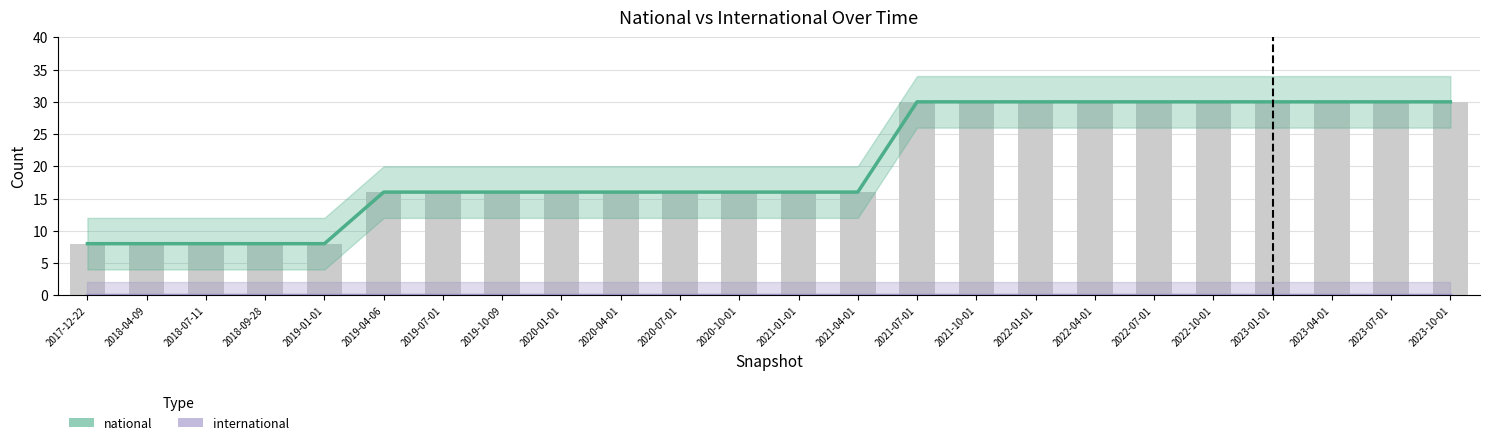

Reading right to left, list all the values displayed in this chart.

national: 2023-10-01=30	2023-07-01=30	2023-04-01=30	2023-01-01=30	2022-10-01=30	2022-07-01=30	2022-04-01=30	2022-01-01=30	2021-10-01=30	2021-07-01=30	2021-04-01=16	2021-01-01=16	2020-10-01=16	2020-07-01=16	2020-04-01=16	2020-01-01=16	2019-10-09=16	2019-07-01=16	2019-04-06=16	2019-01-01=8	2018-09-28=8	2018-07-11=8	2018-04-09=8	2017-12-22=8
international: 2023-10-01=0	2023-07-01=0	2023-04-01=0	2023-01-01=0	2022-10-01=0	2022-07-01=0	2022-04-01=0	2022-01-01=0	2021-10-01=0	2021-07-01=0	2021-04-01=0	2021-01-01=0	2020-10-01=0	2020-07-01=0	2020-04-01=0	2020-01-01=0	2019-10-09=0	2019-07-01=0	2019-04-06=0	2019-01-01=0	2018-09-28=0	2018-07-11=0	2018-04-09=0	2017-12-22=0